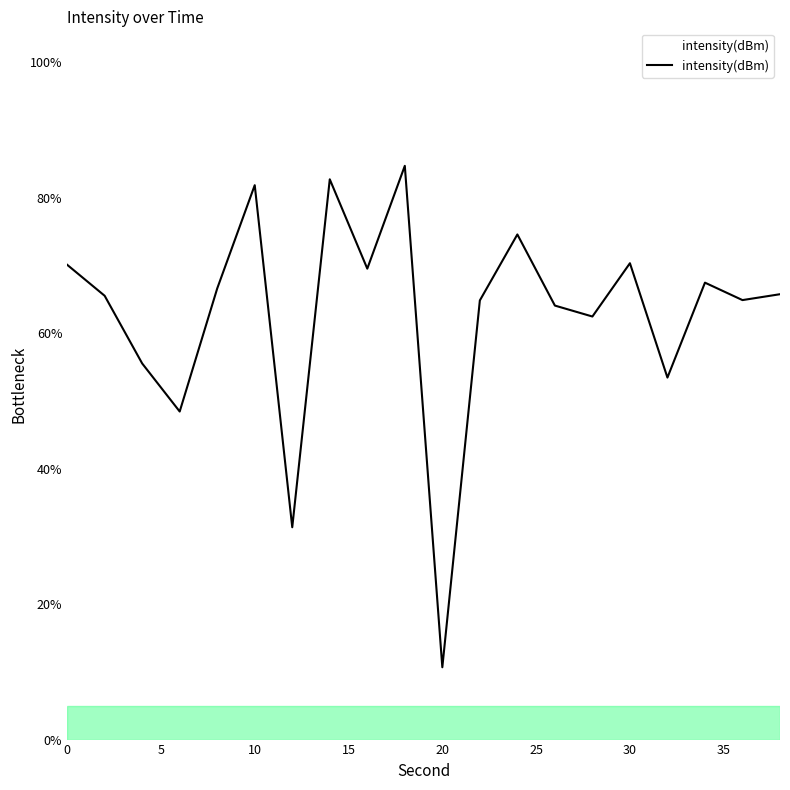

What is the maximum value shown in the chart?

84.7